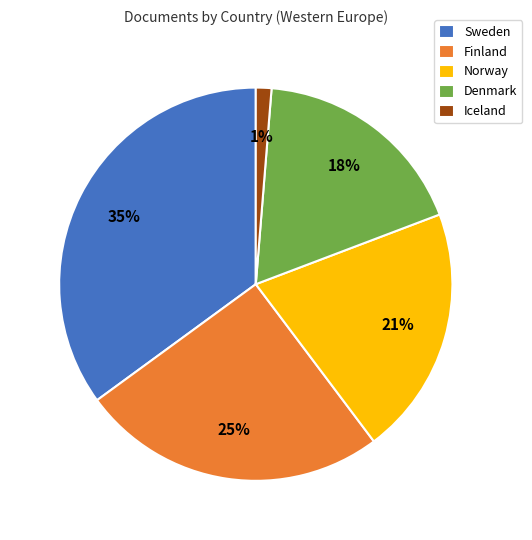

To the nearest percent, what portion does Finland represent?

25%